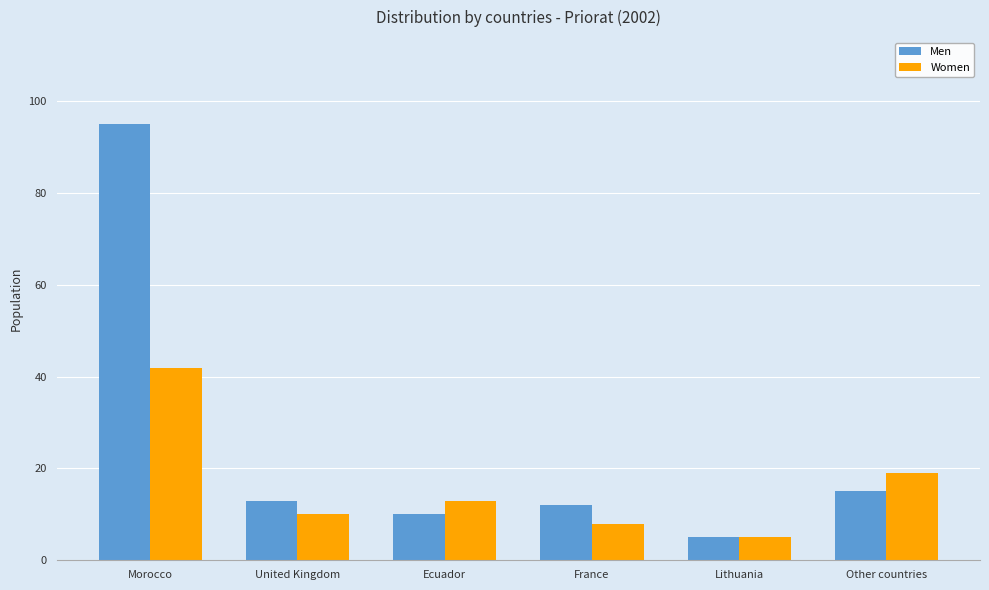

Where is Men nearest to the value 50?

Other countries